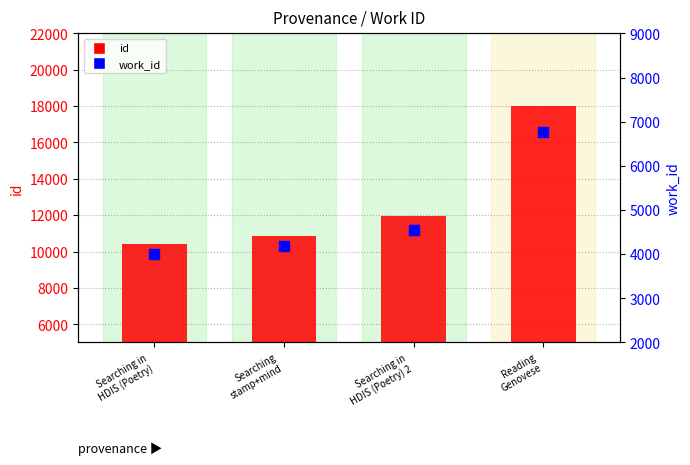

Which series contains the highest Y value?

id